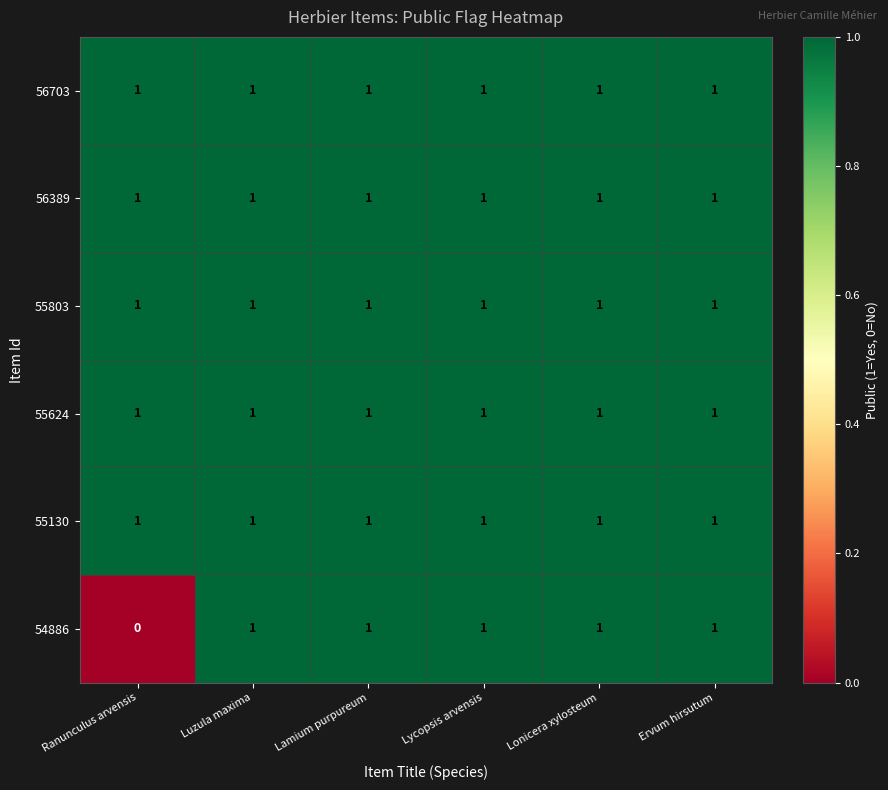

Count the number of categories in the chart.

6